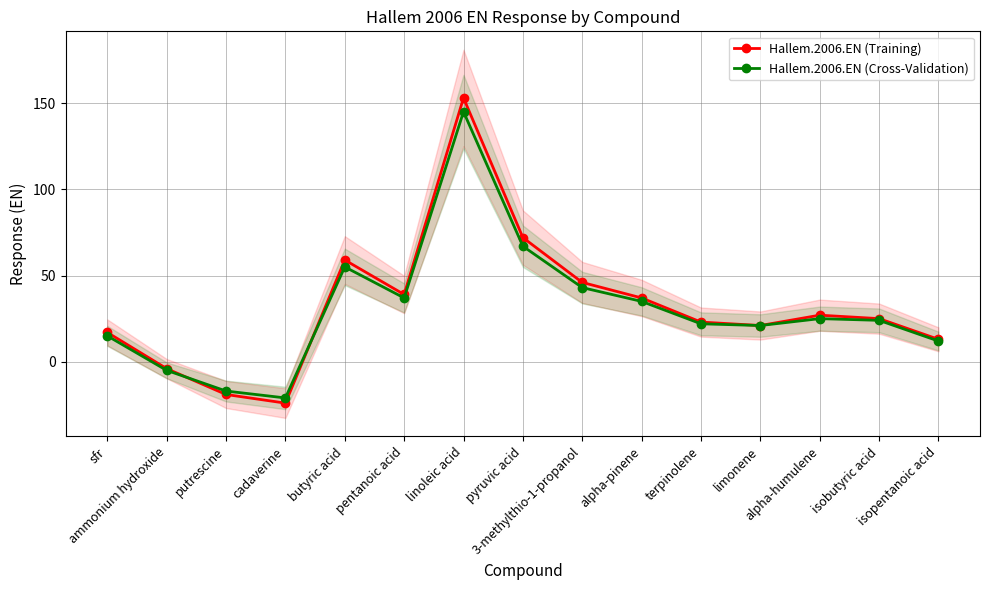

Which series has the largest range (max minus min)?

Hallem.2006.EN (Training)